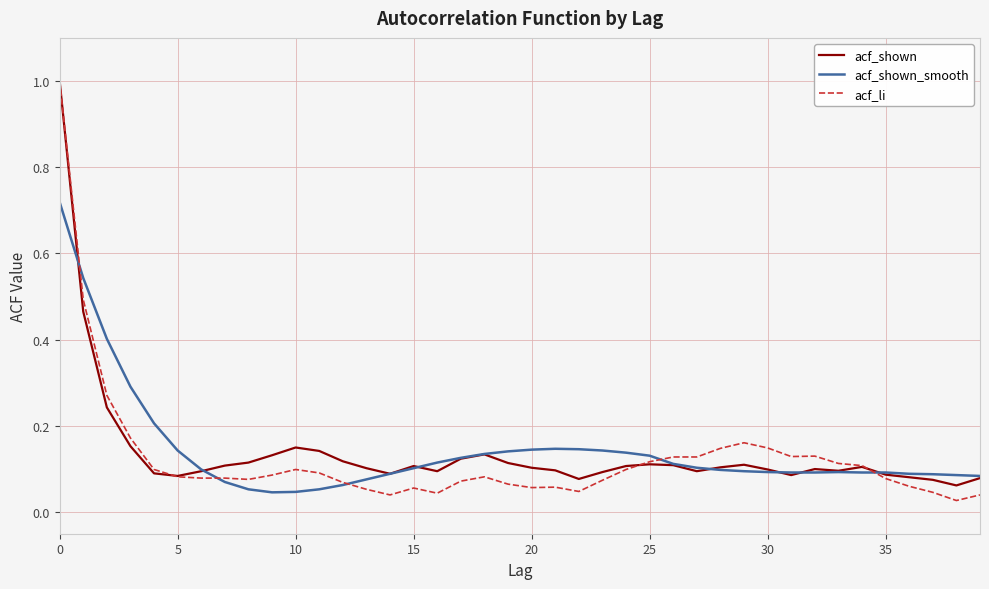

Does the chart display data point markers on the line(s)?

No